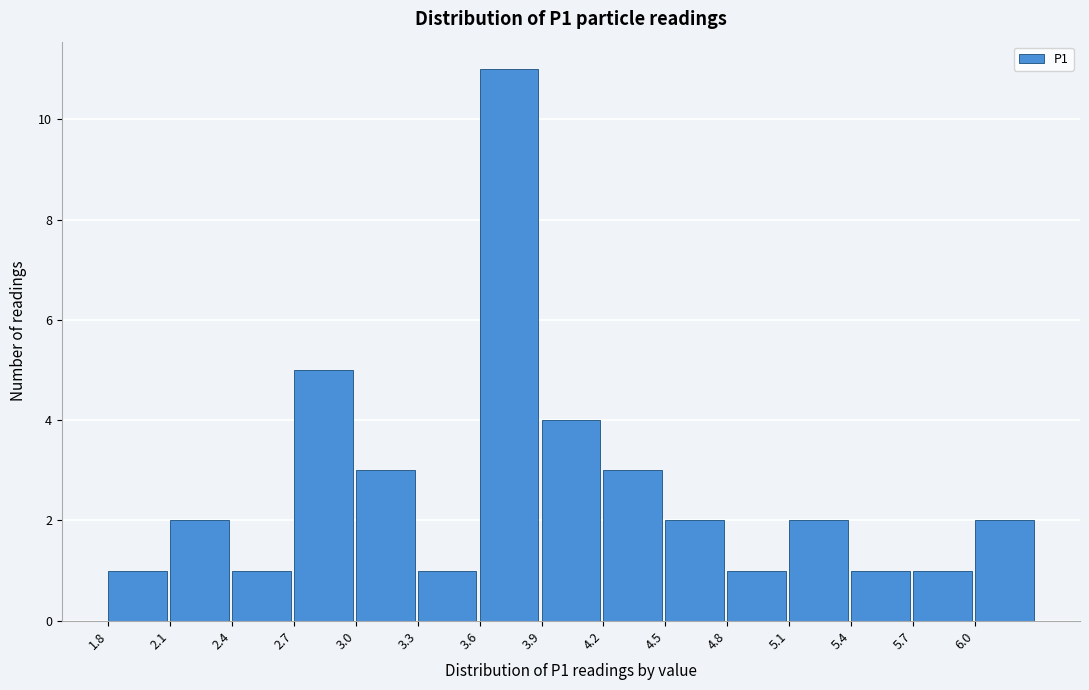

Over which range of the x-axis is the bar tallest?

3.60 to 3.90